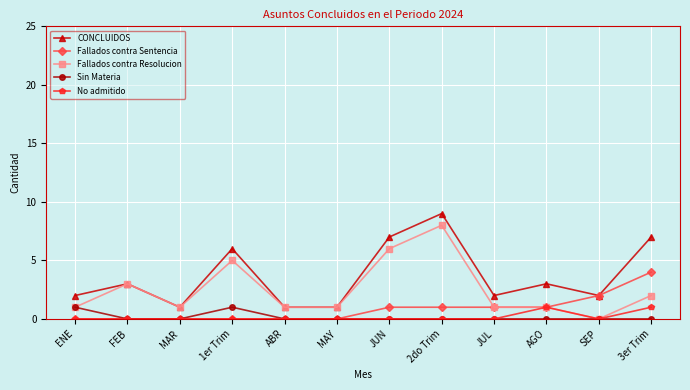

Between FEB and SEP, which series saw the biggest shift?

Fallados contra Resolucion